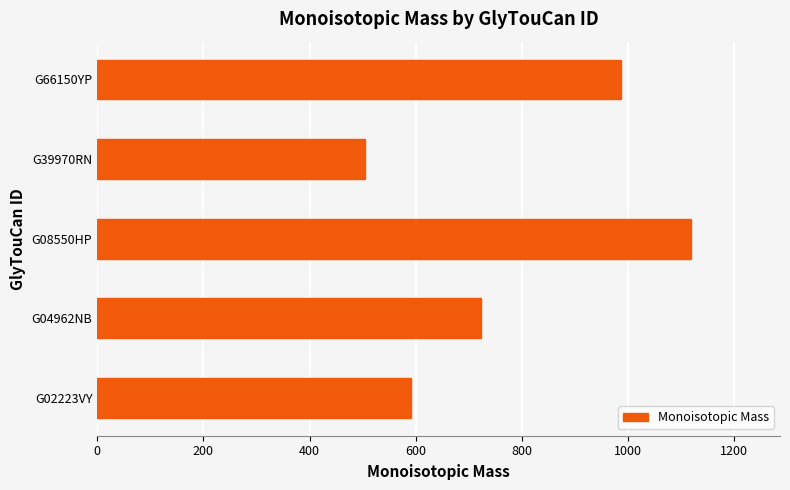

What is the minimum value shown in the chart?

504.2